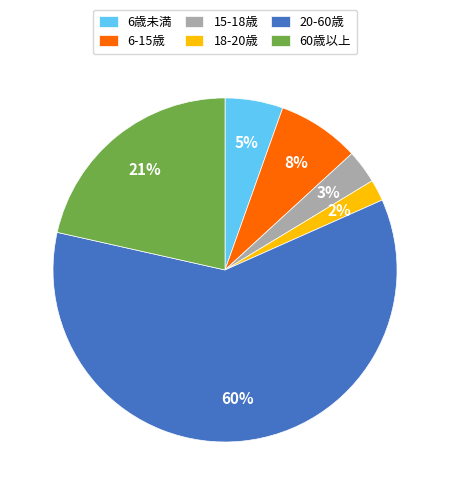

To the nearest percent, what percentage of the pie is 6歳未満?

5%